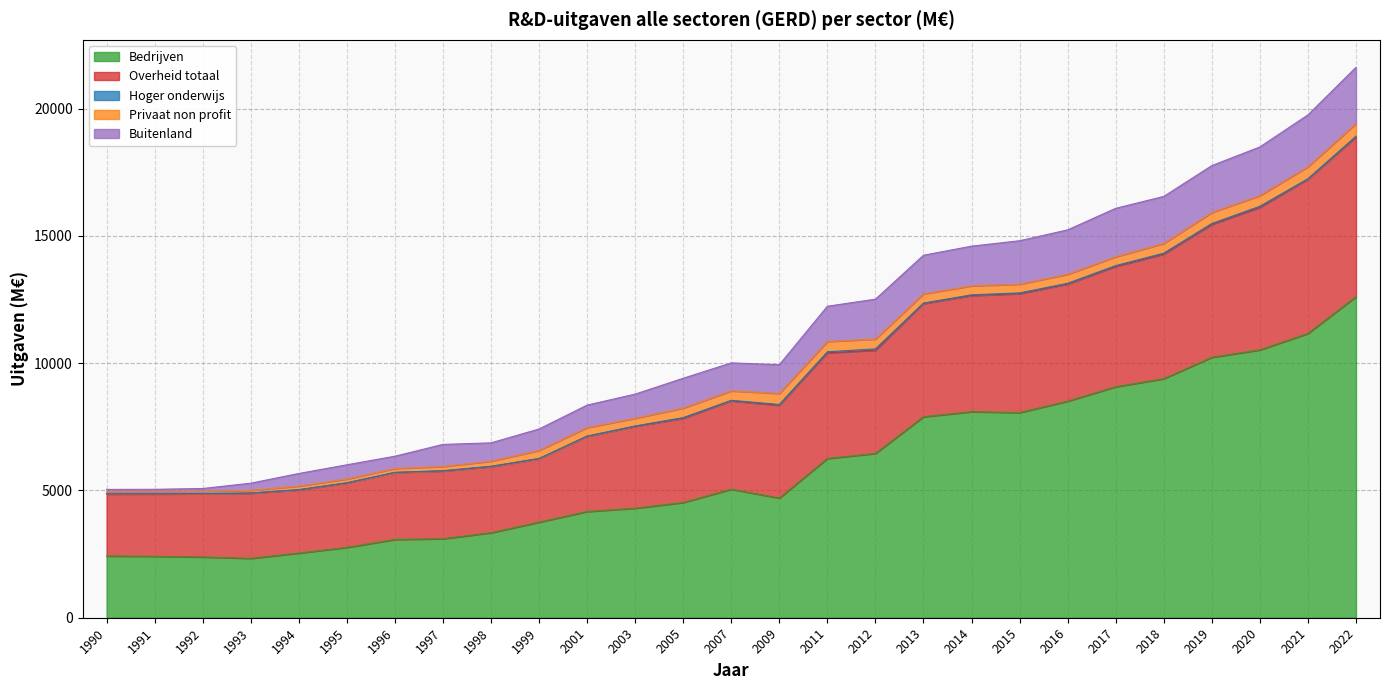

What is the smallest value displayed?

3.6